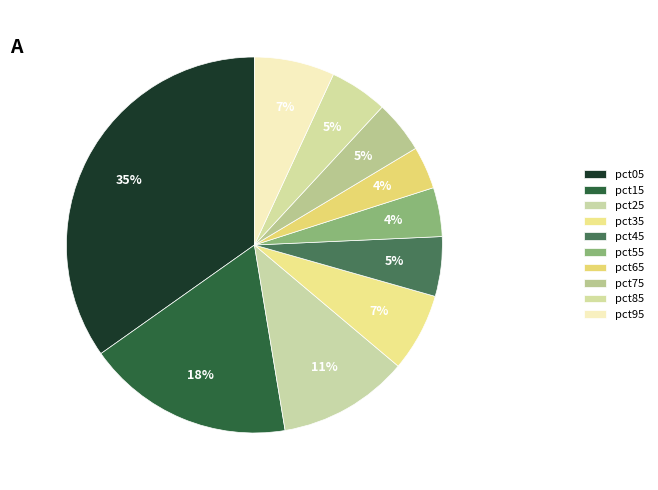

To the nearest percent, what is the difference between the largest and smallest slice percentages?

31%